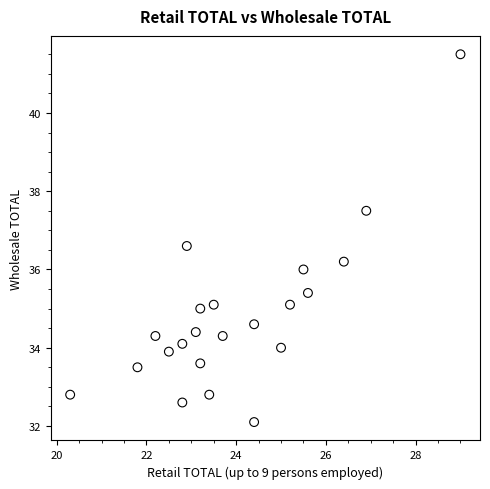

What is the range of Y values (max minus min)?

9.4